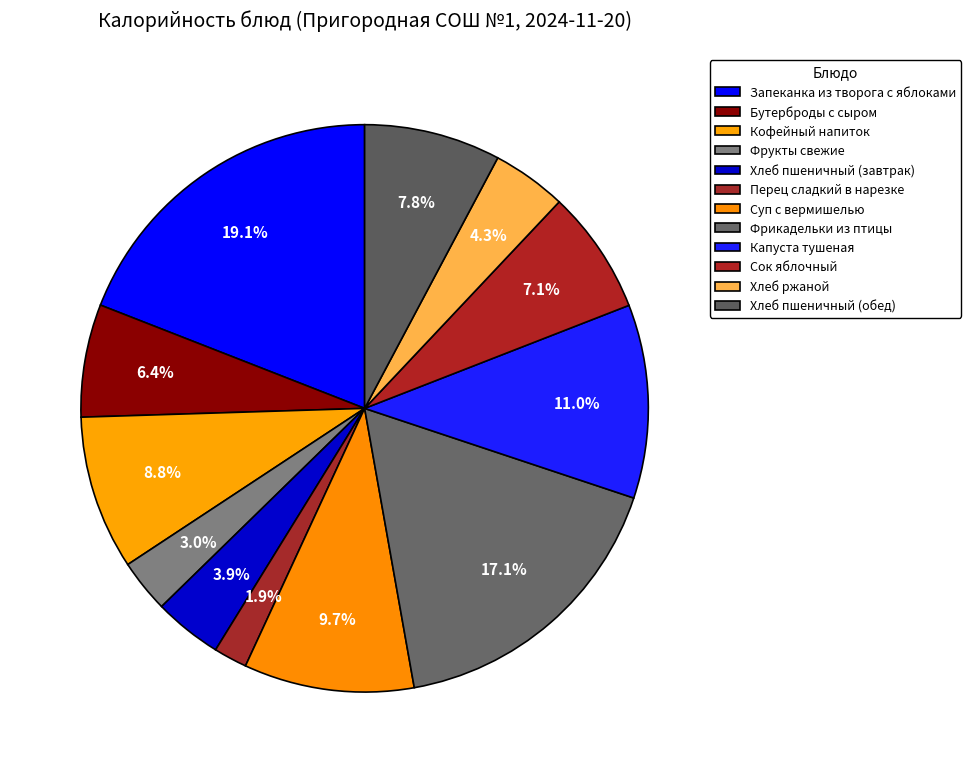

How many segments does this pie chart have?

12